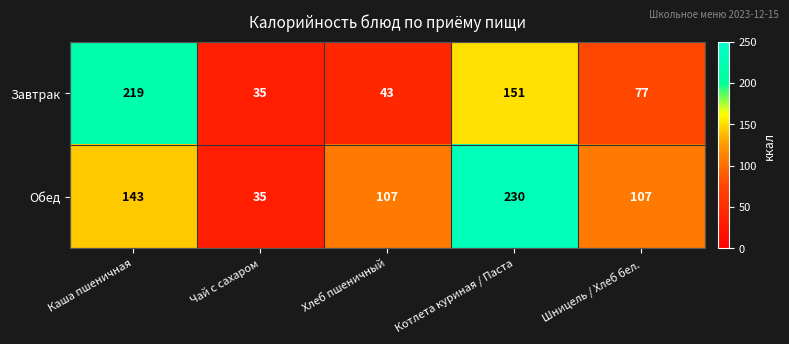

How many Обед values are between 107 and 143?

3